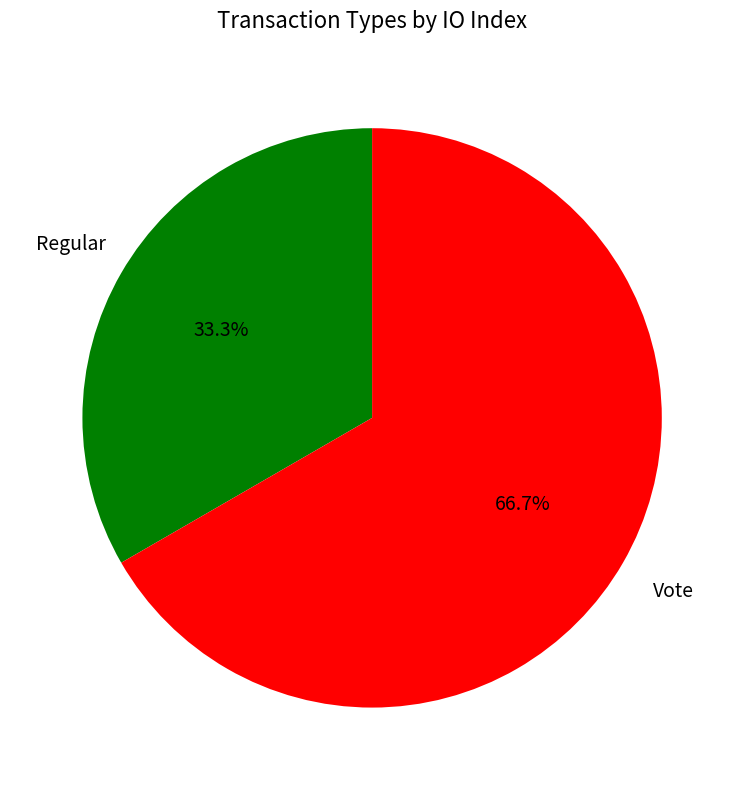

Count the number of slices in the pie.

2